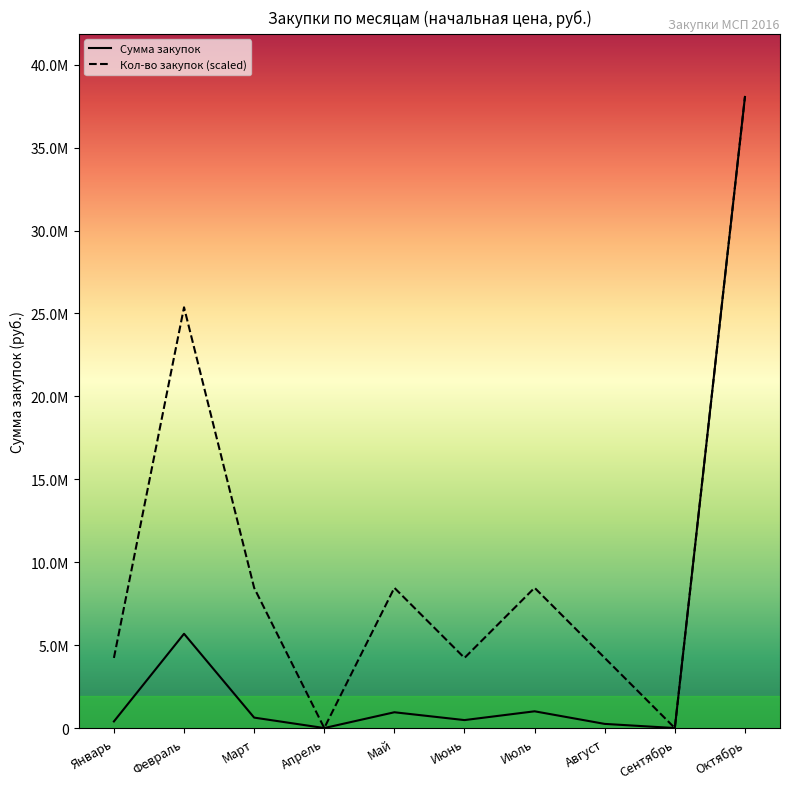

What is the difference between the Сумма закупок values at Июнь and Июль?

529845.0